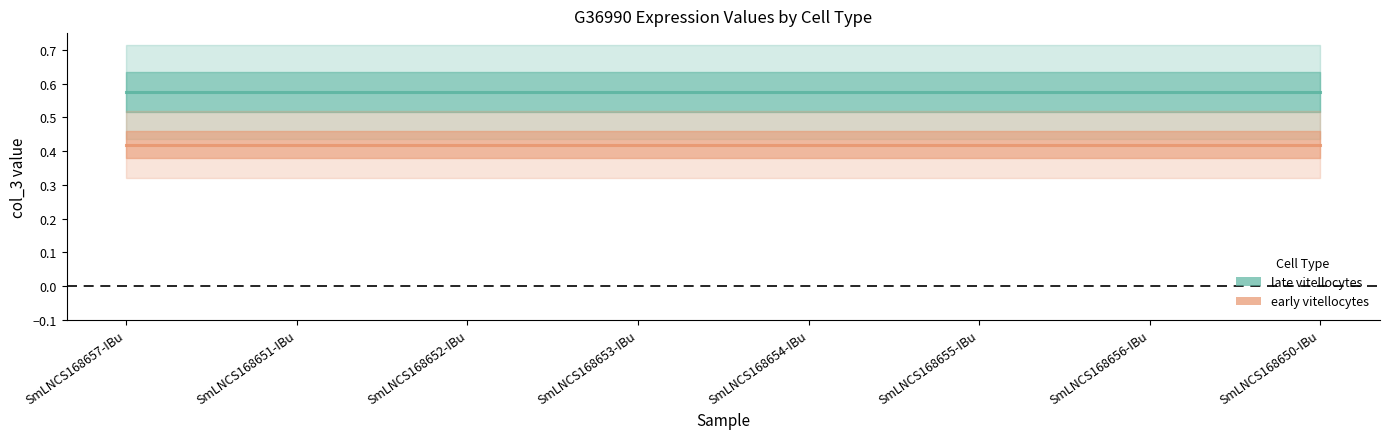

How many lines are shown in the chart?

2